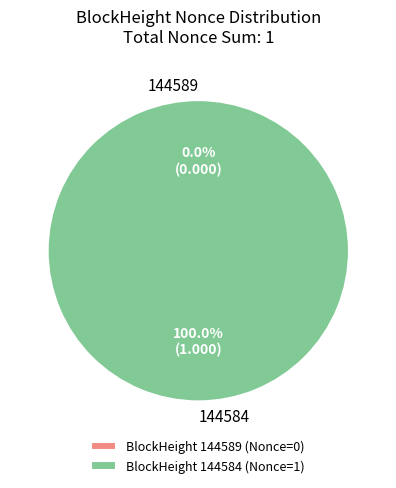

To the nearest percent, what is the average slice percentage?

50%